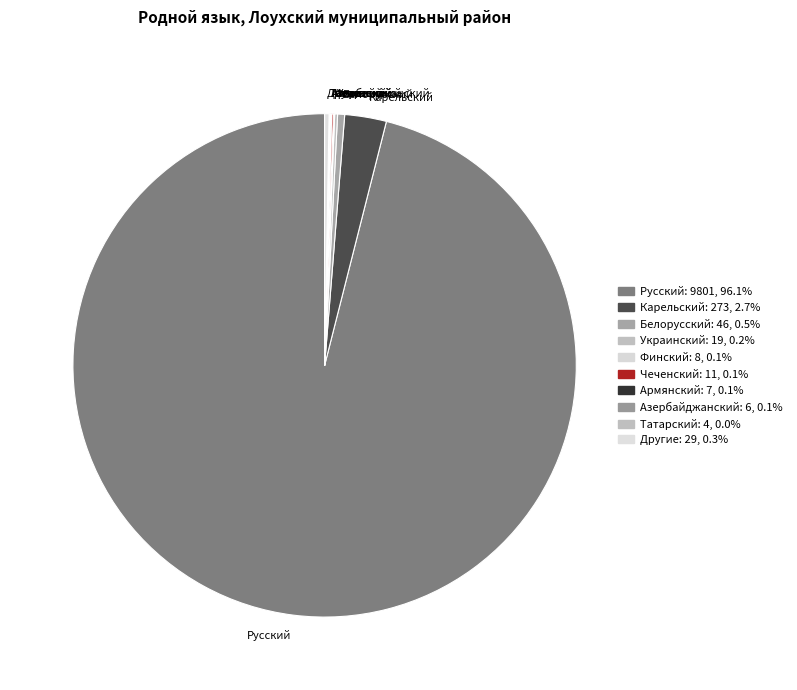

Which slice represents more than half of the pie?

Русский